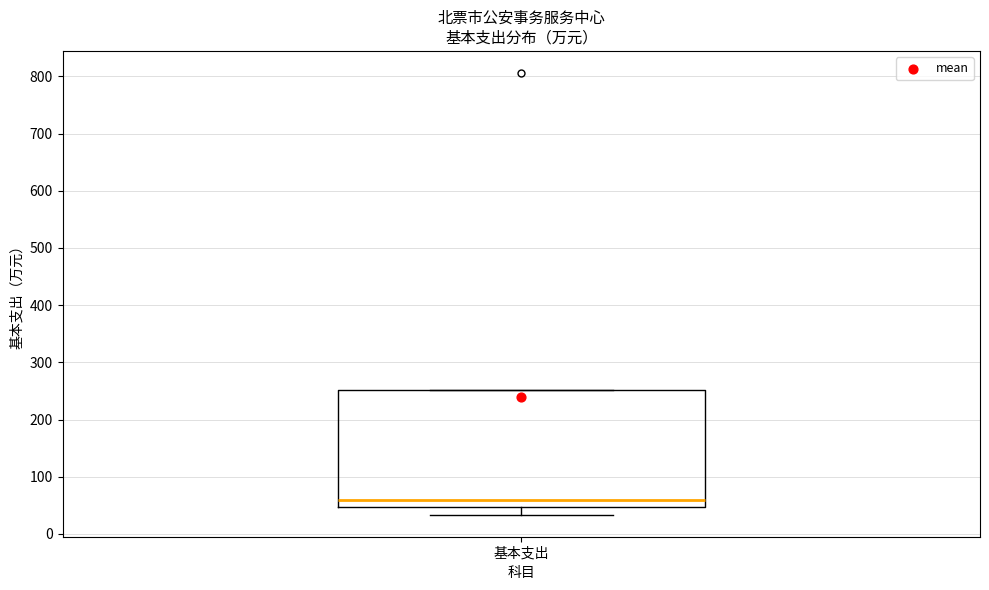

Transcribe this box plot: give where the median line is, the range the box spans, and where the two whiskers end, as read against the y-axis. The values are not printed on the chart, so give them approximately, as read against the axis.

median 60, box 50 to 250, whiskers 30 to 250